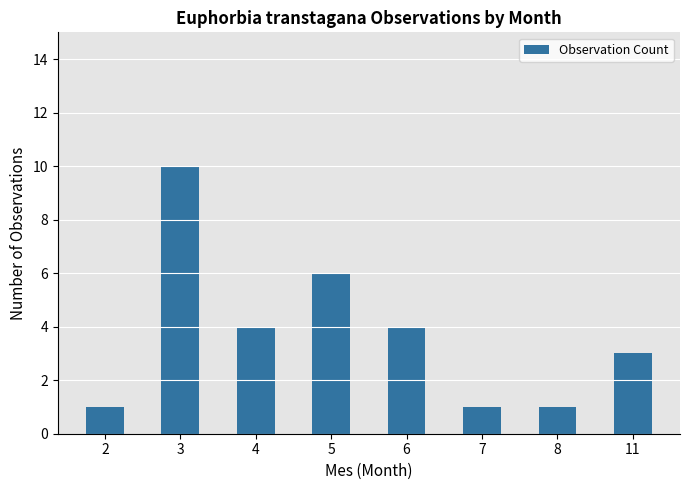

Which category has the highest value across all series?

3